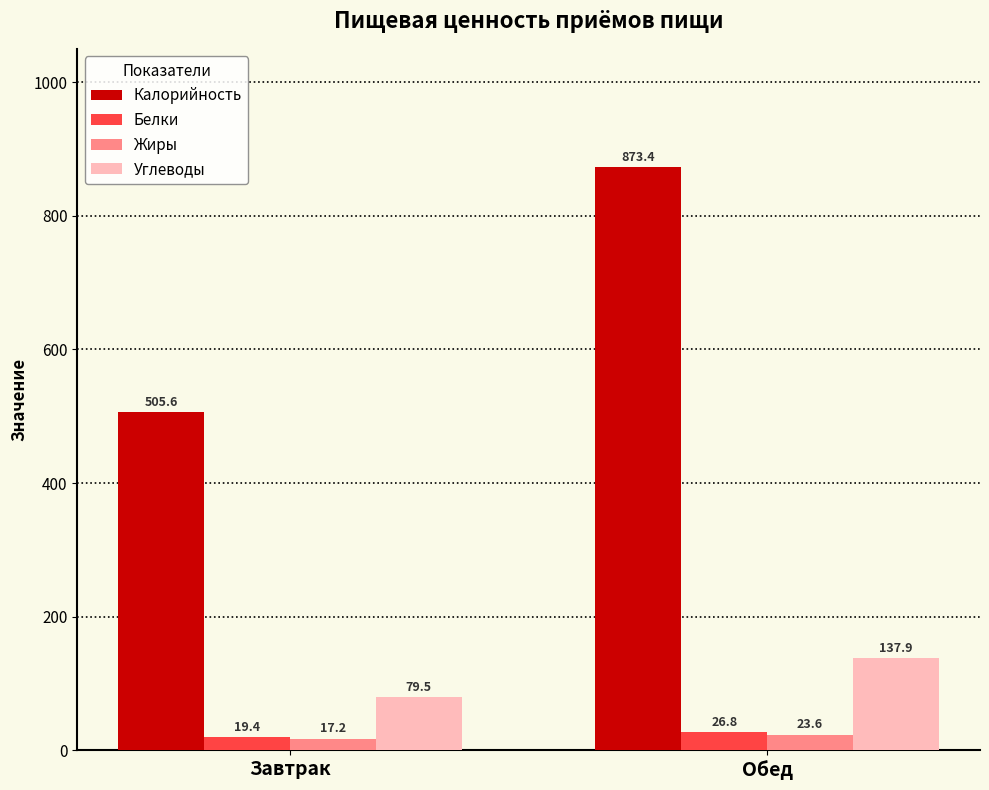

What is the sum of all Калорийность values?

1379.0